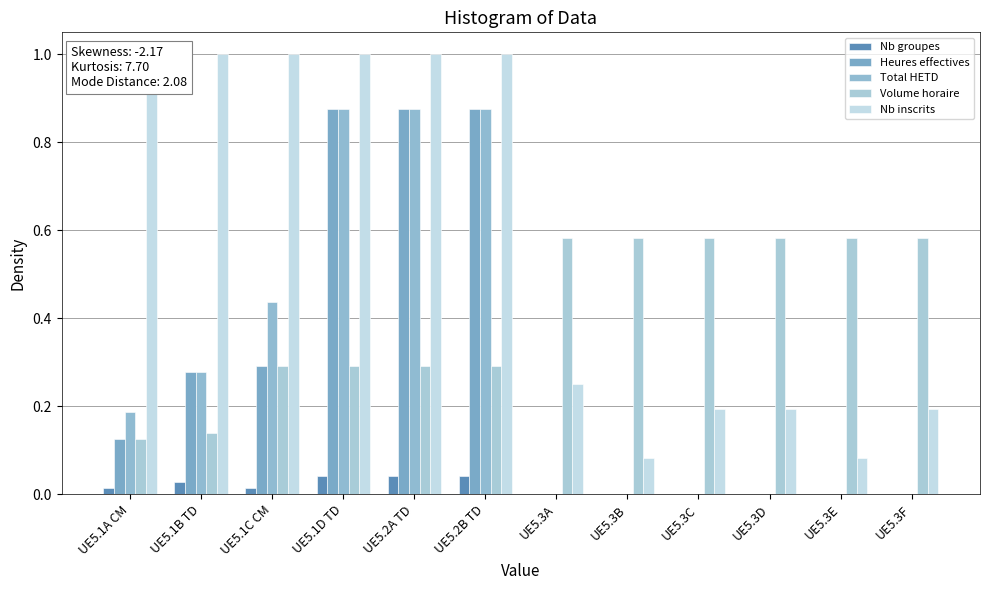

Which series has the largest range (max minus min)?

Nb inscrits